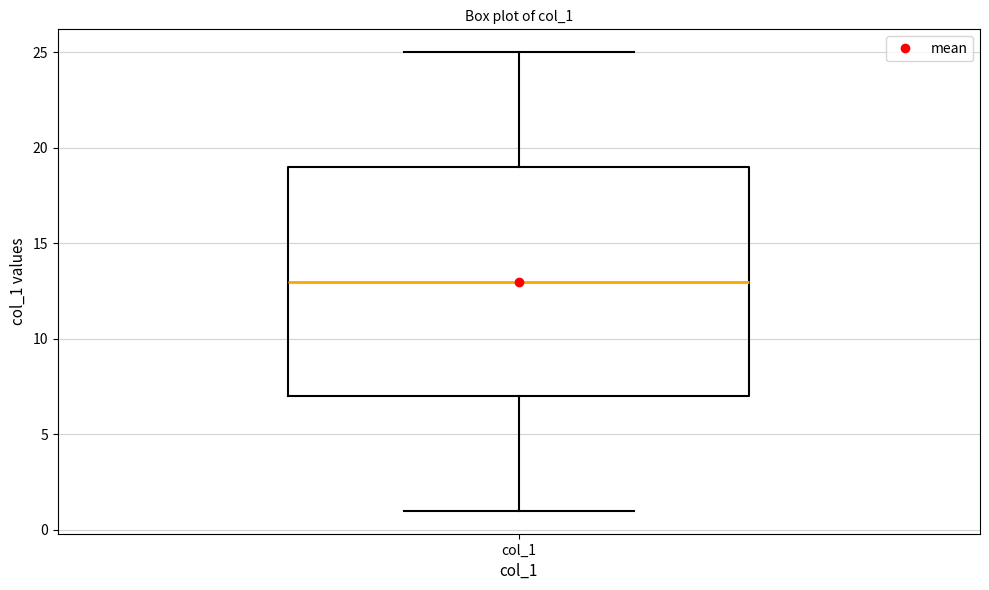

Transcribe this box plot: give where the median line is, the range the box spans, and where the two whiskers end, as read against the y-axis. The values are not printed on the chart, so give them approximately, as read against the axis.

median 13, box 7 to 19, whiskers 1 to 25